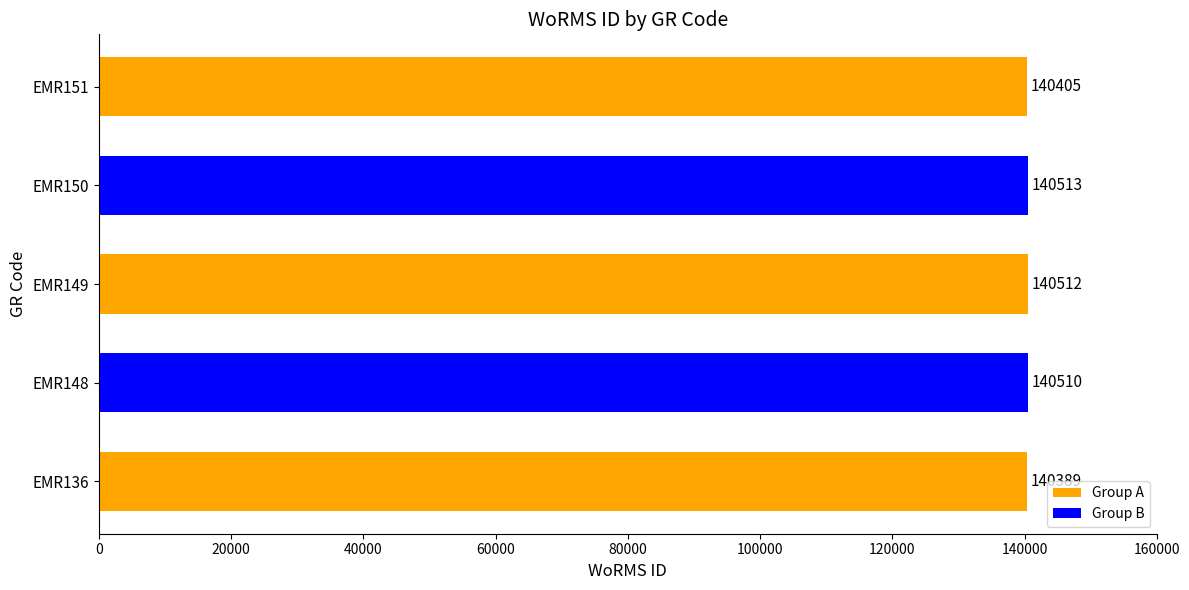

List the labels in order of value, smallest first.

EMR136, EMR151, EMR148, EMR149, EMR150